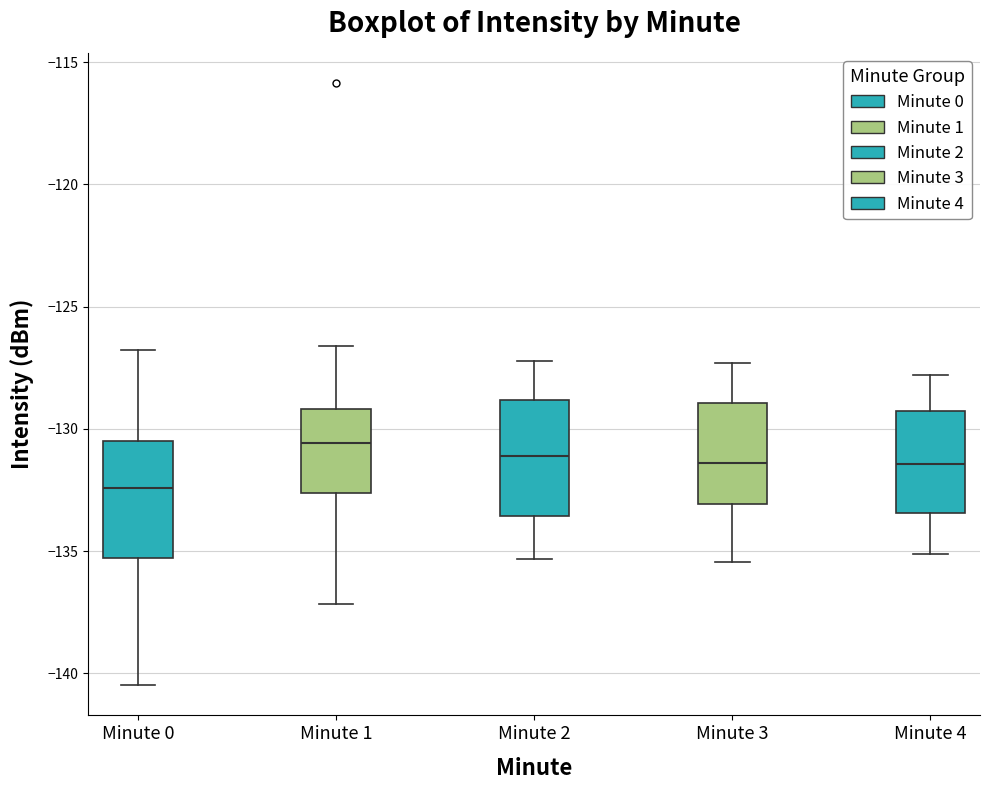

Reading left to right, transcribe this box plot: for each box, give where its median line is, the range the box spans, and where its two whiskers end, as read against the y-axis. The values are not printed on the chart, so give them approximately, as read against the axis.

Minute 0: median -132.5, box -135.5 to -130.5, whiskers -140.5 to -127.0
Minute 1: median -130.5, box -132.5 to -129.0, whiskers -137.0 to -126.5
Minute 2: median -131.0, box -133.5 to -129.0, whiskers -135.5 to -127.0
Minute 3: median -131.5, box -133.0 to -129.0, whiskers -135.5 to -127.5
Minute 4: median -131.5, box -133.5 to -129.5, whiskers -135.0 to -128.0